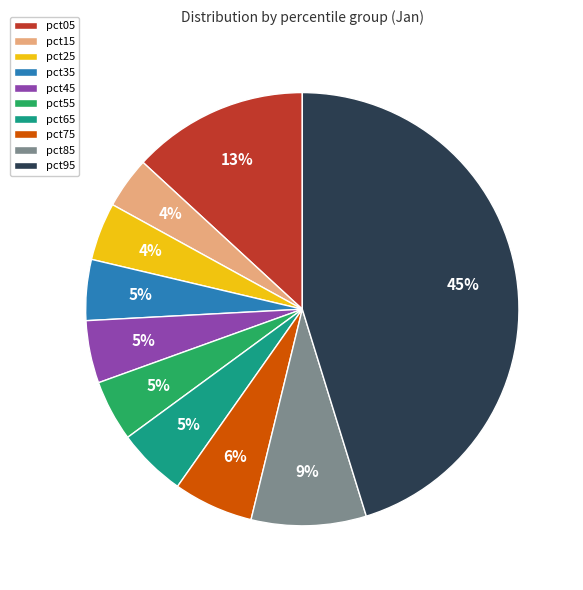

What percentage is the pct45 slice, to the nearest percent?

5%